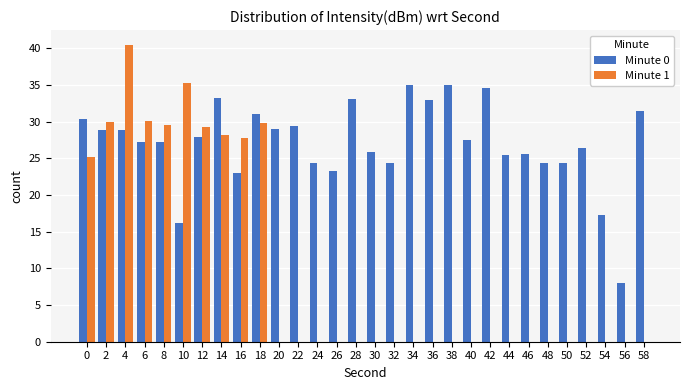

Does the chart contain stacked bars?

No